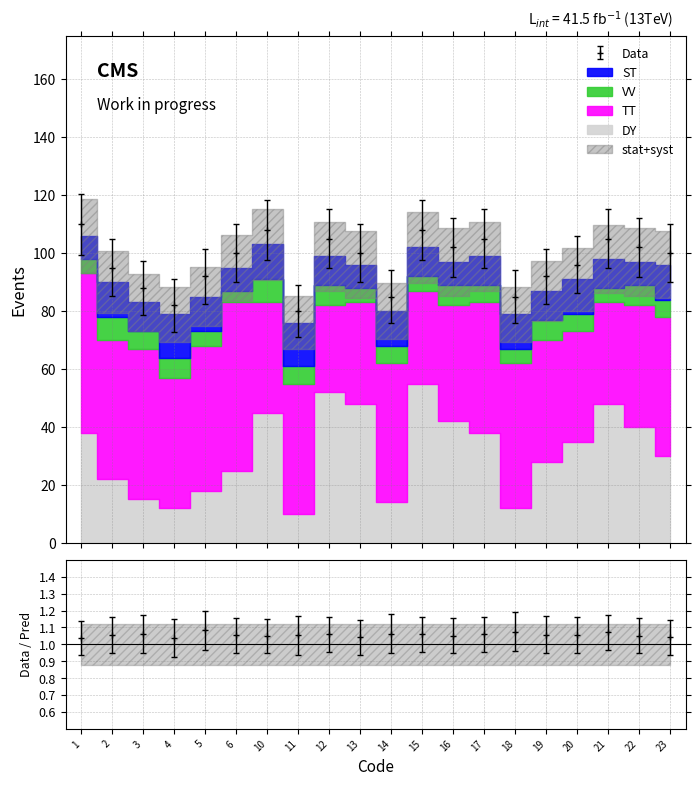

Rank the series by their maximum value, from highest to lowest.

Data, TT, DY, ST, VV